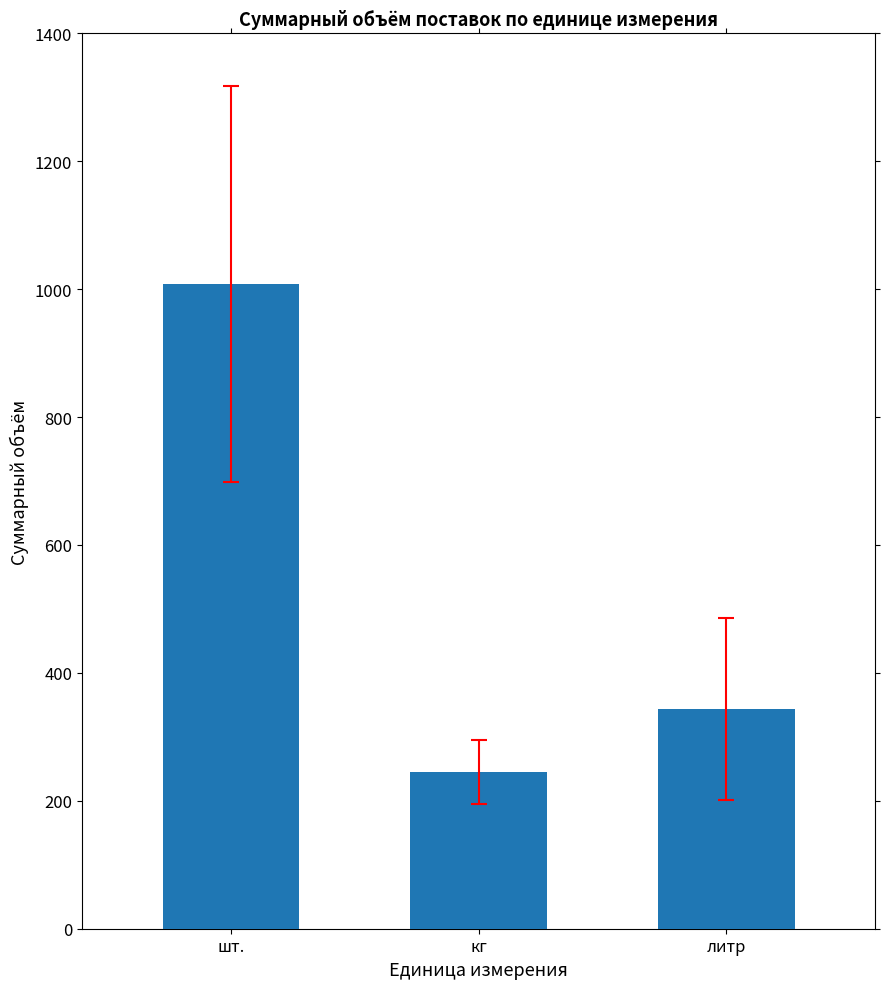

What is the label of the 3rd bar from the left?

литр